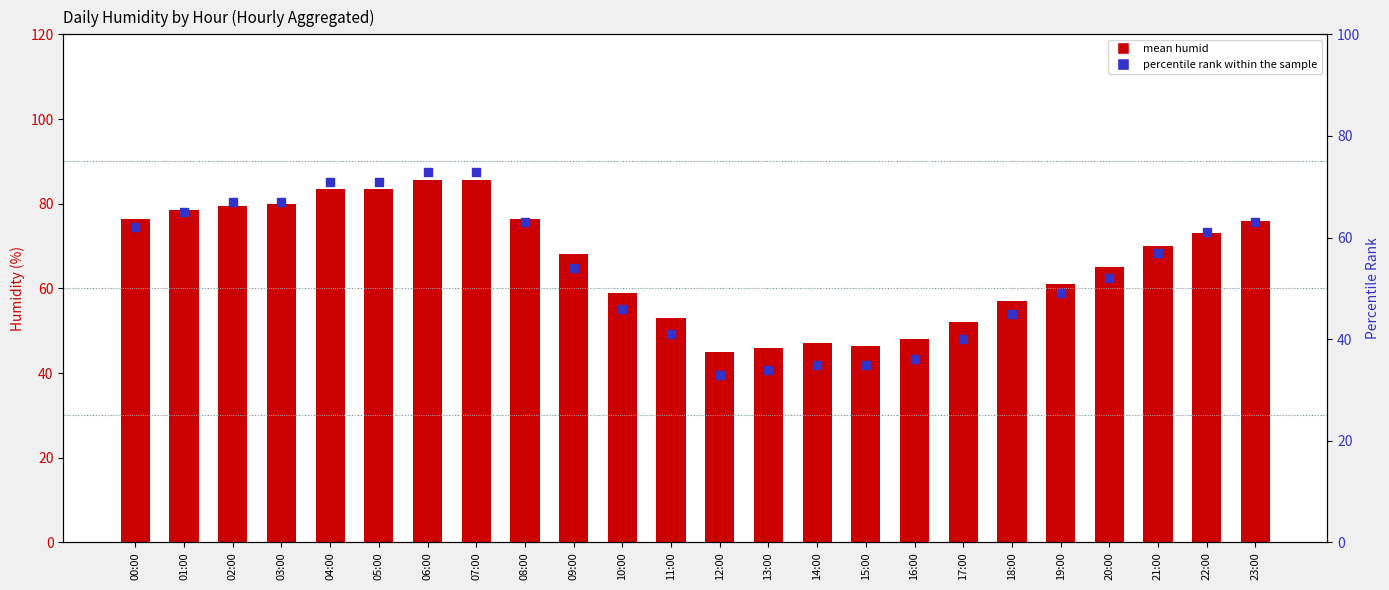

Which series reaches the minimum Y coordinate?

percentile rank within the sample